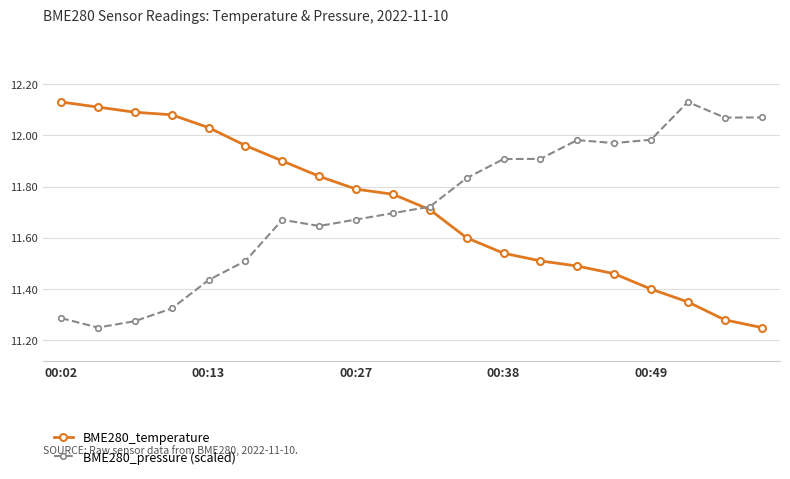

How many lines are shown in the chart?

2